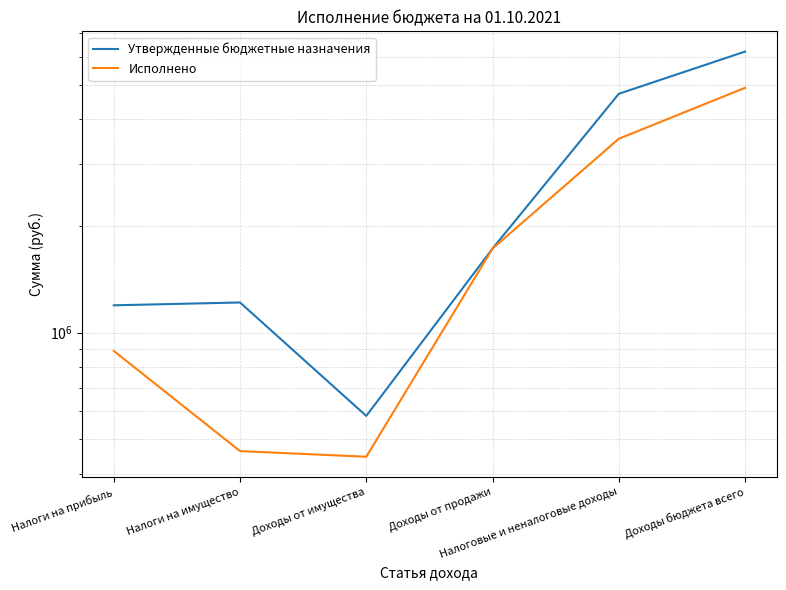

Which series changed the most between Доходы от имущества and Налоговые и неналоговые доходы?

Утвержденные бюджетные назначения